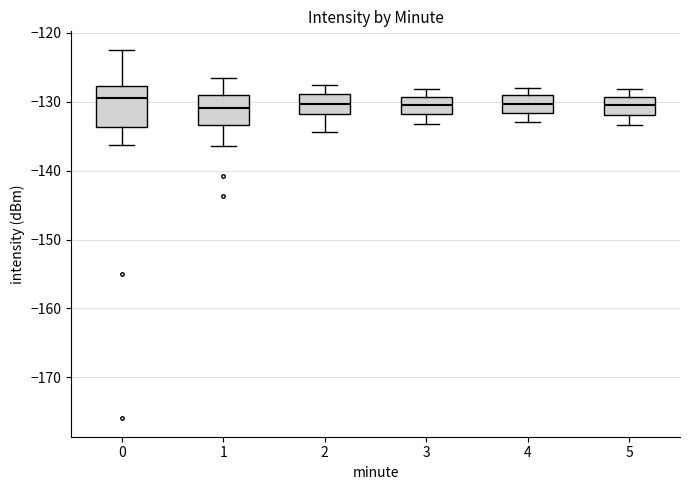

Reading left to right, read every box against the y-axis: the position of its median line, the range the box covers, and the ends of its whiskers. The values are not printed on the chart, so give them approximately, as read against the axis.

0: median -129, box -134 to -128, whiskers -136 to -122
1: median -131, box -133 to -129, whiskers -136 to -127
2: median -130, box -132 to -129, whiskers -134 to -128
3: median -131, box -132 to -129, whiskers -133 to -128
4: median -130, box -132 to -129, whiskers -133 to -128
5: median -131, box -132 to -129, whiskers -133 to -128